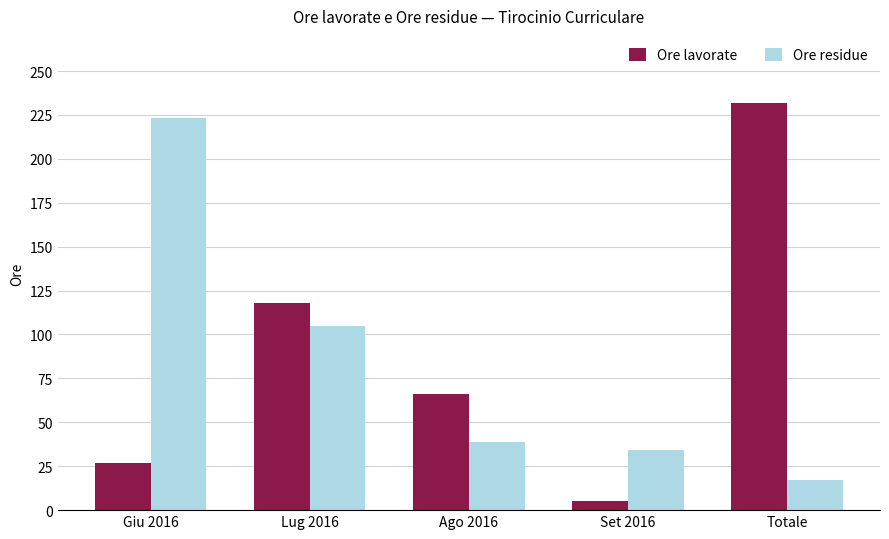

Is it true that Ore residue equals 105 at Lug 2016?

True